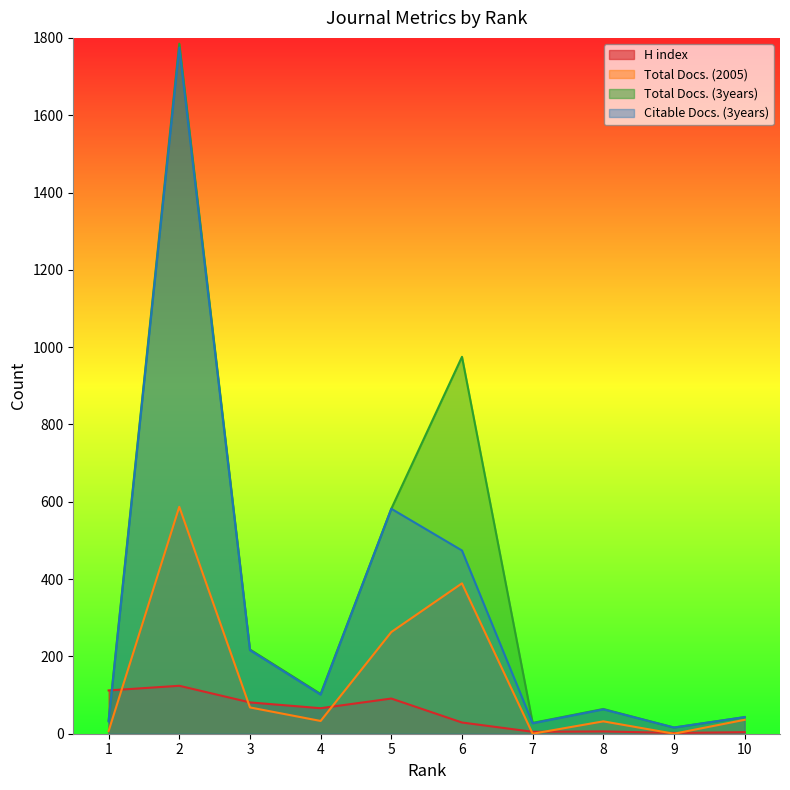

In Citable Docs. (3years), how many points are lower than both neighbors (excluding endpoints)?

3